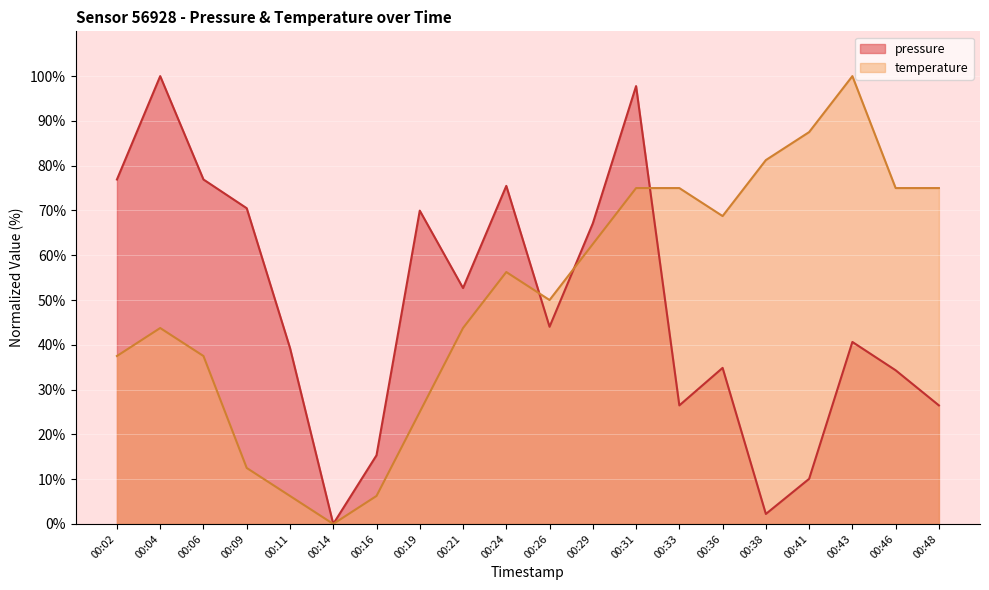

Which has a higher value, 00:33 or 00:02?

00:02